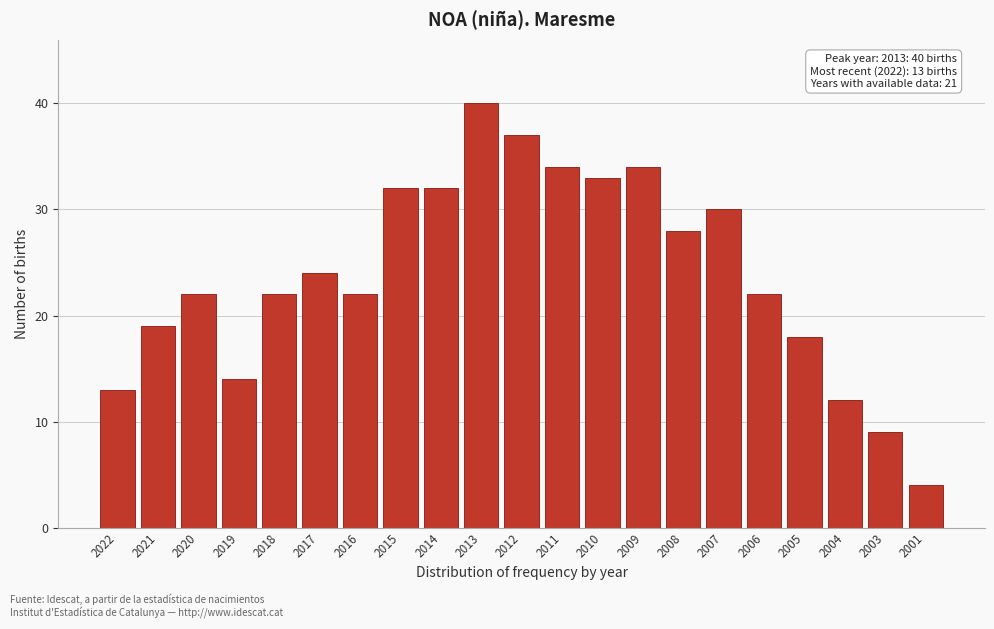

Reading left to right, transcribe all the data shown in this chart.

2022=13	2021=19	2020=22	2019=14	2018=22	2017=24	2016=22	2015=32	2014=32	2013=40	2012=37	2011=34	2010=33	2009=34	2008=28	2007=30	2006=22	2005=18	2004=12	2003=9	2001=4